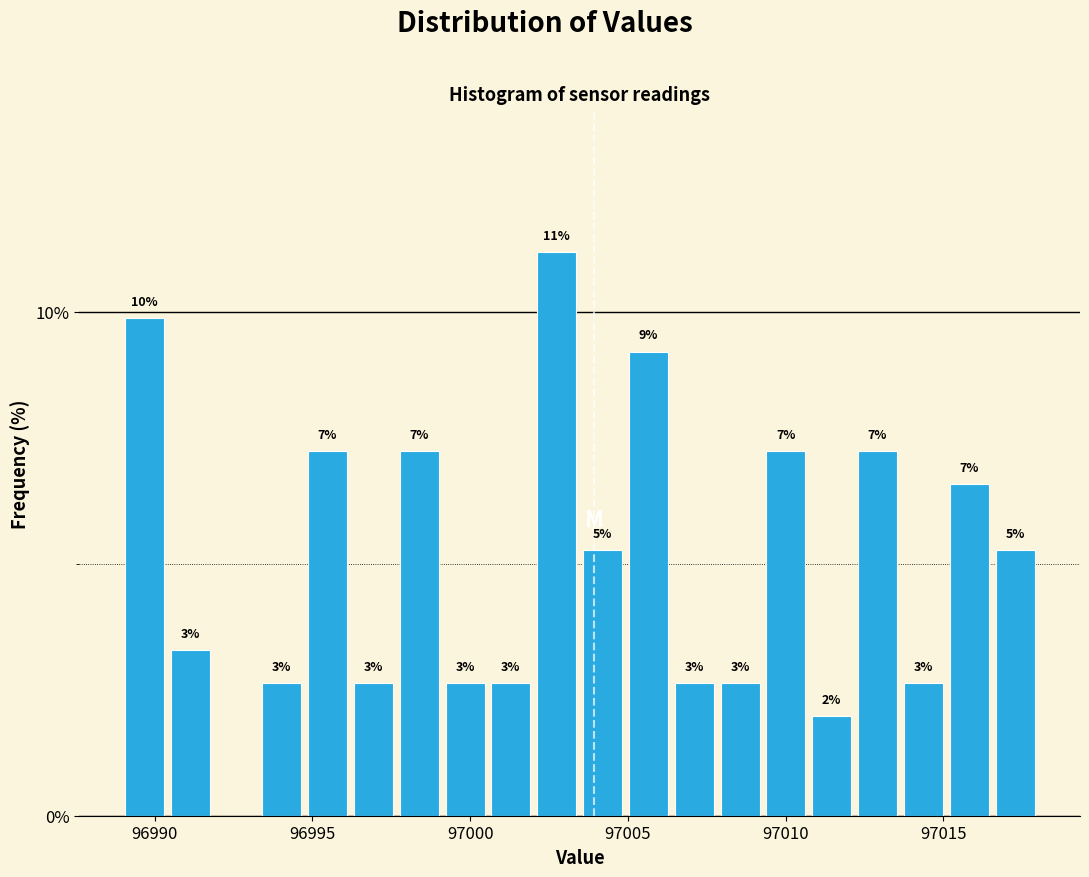

Read against the x-axis, roughly where is the centre of the tallest bar?

97002.5